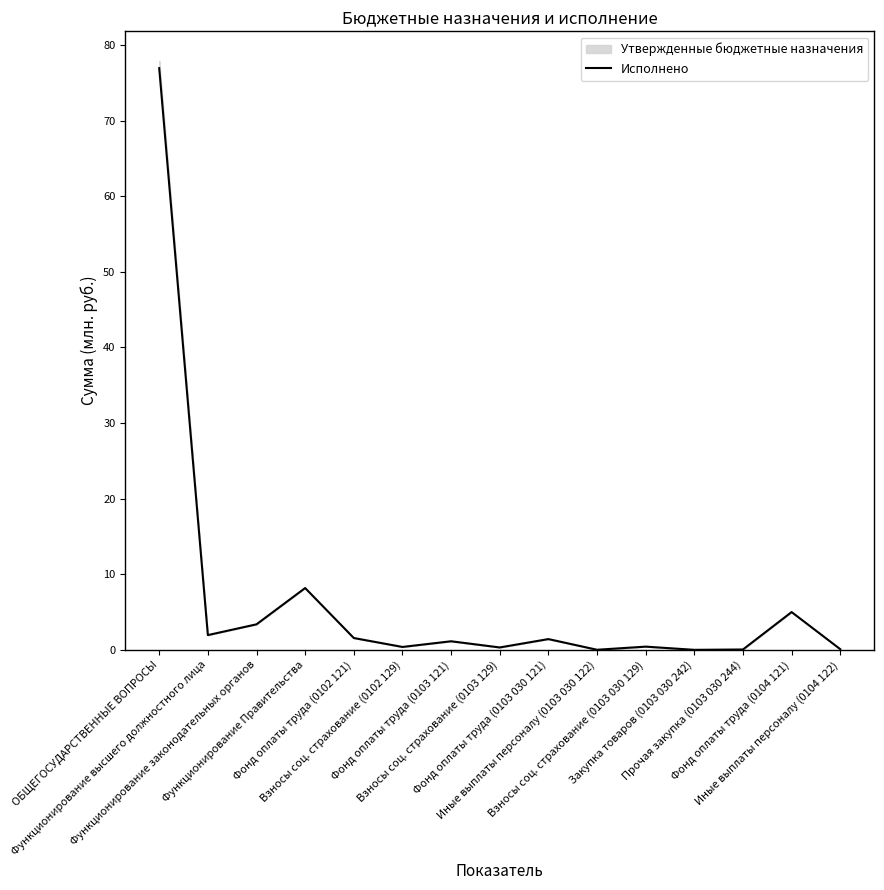

Rank the categories by value from lowest to highest.

Закупка товаров (0103 030 242), Иные выплаты персоналу (0103 030 122), Прочая закупка (0103 030 244), Иные выплаты персоналу (0104 122), Взносы соц. страхование (0103 129), Взносы соц. страхование (0102 129), Взносы соц. страхование (0103 030 129), Фонд оплаты труда (0103 121), Фонд оплаты труда (0103 030 121), Фонд оплаты труда (0102 121), Функционирование высшего должностного лица, Функционирование законодательных органов, Фонд оплаты труда (0104 121), Функционирование Правительства, ОБЩЕГОСУДАРСТВЕННЫЕ ВОПРОСЫ